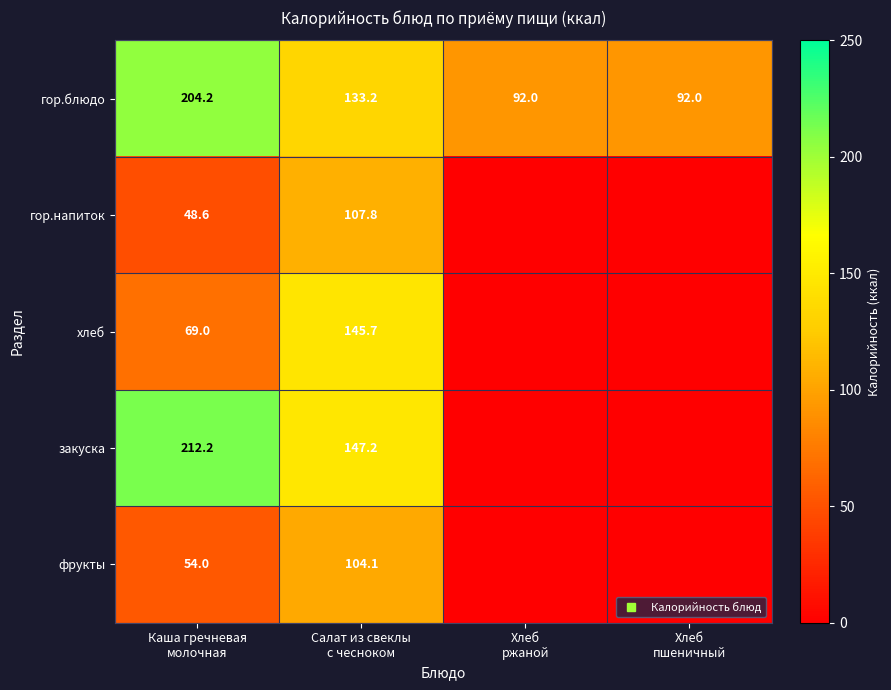

The value of гор.блюдо at Хлеб пшеничный is 92.0. True or false?

True